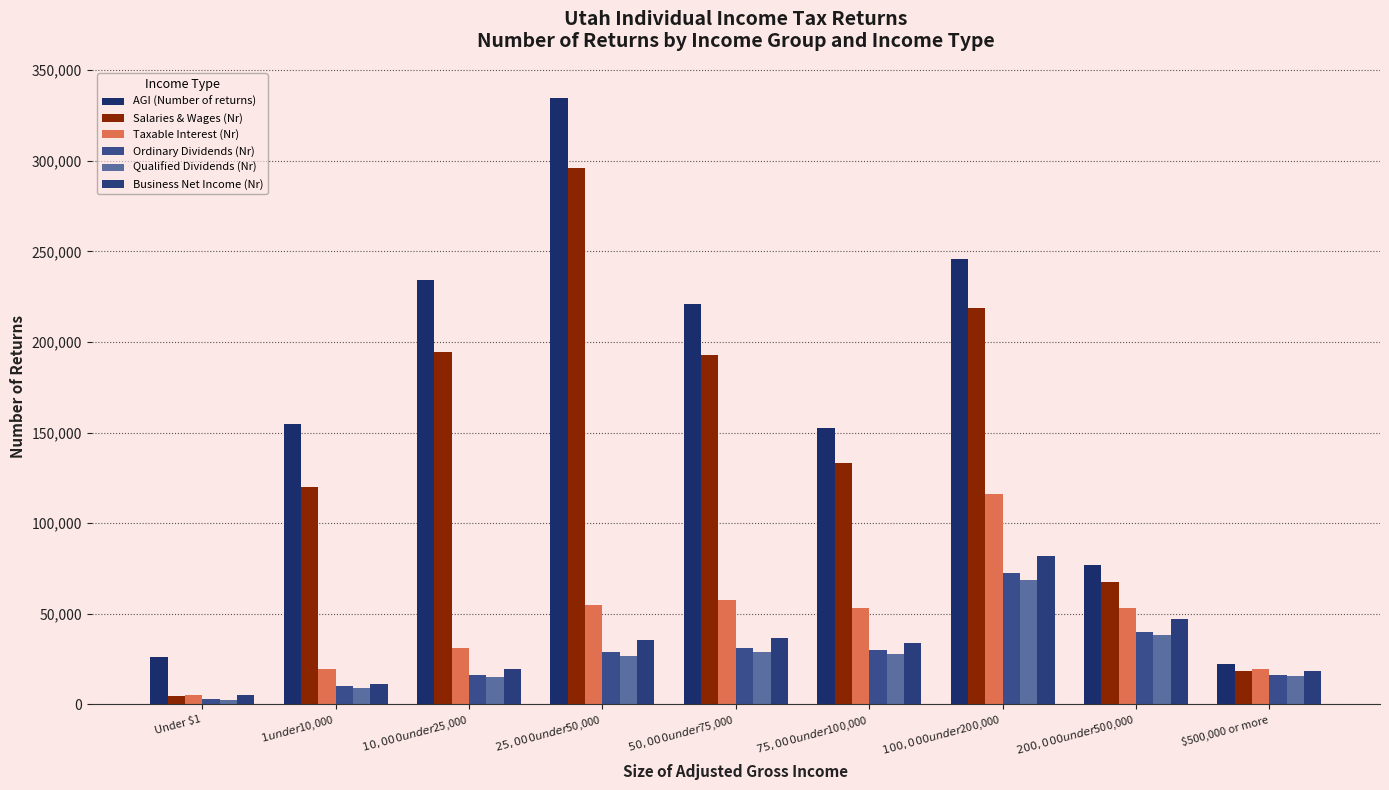

What is the minimum value for Taxable Interest (Nr)?

5260